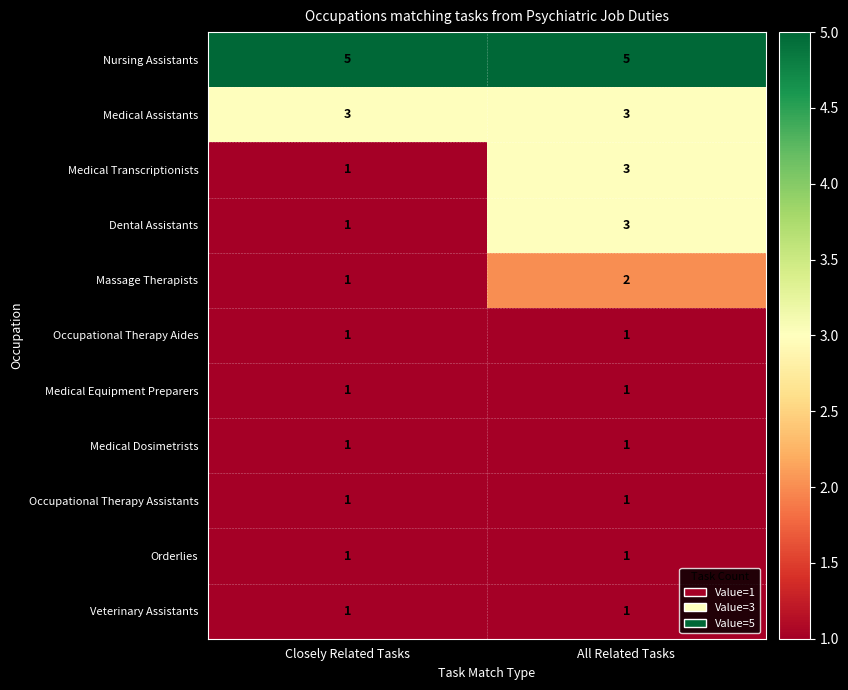

True or false: Massage Therapists has a value of 2 at Closely Related Tasks.

False